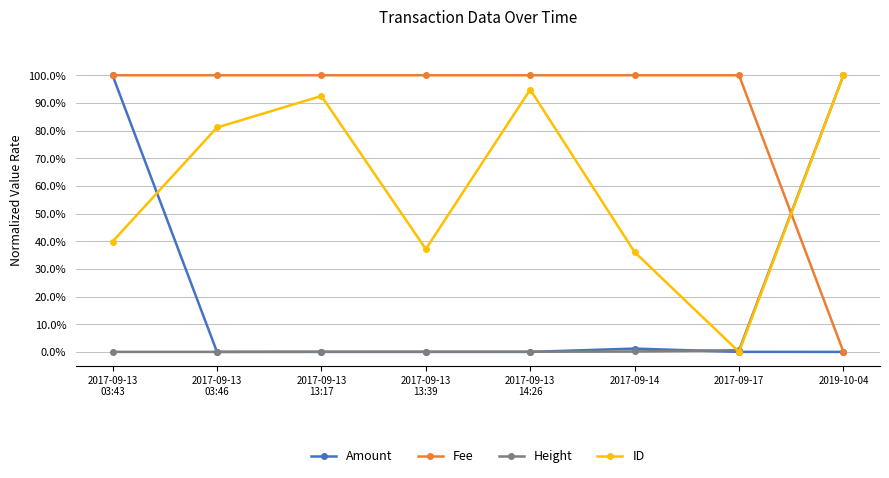

At which category is the sum across all series the highest?

2017-09-13
03:43